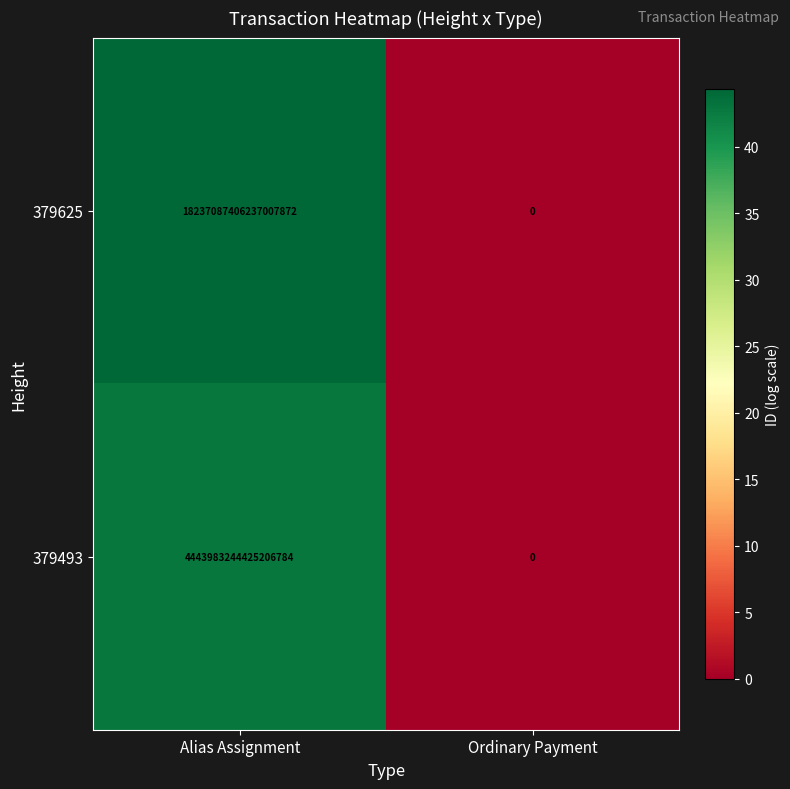

How many distinct data groups are displayed?

2